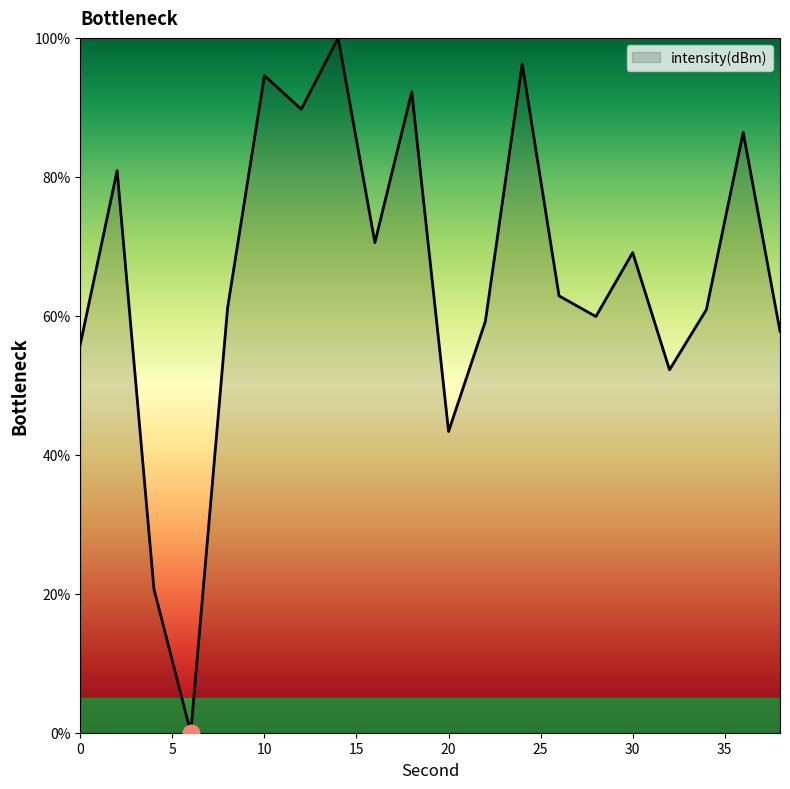

True or false: the data has more than 2 interior local peaks.

True